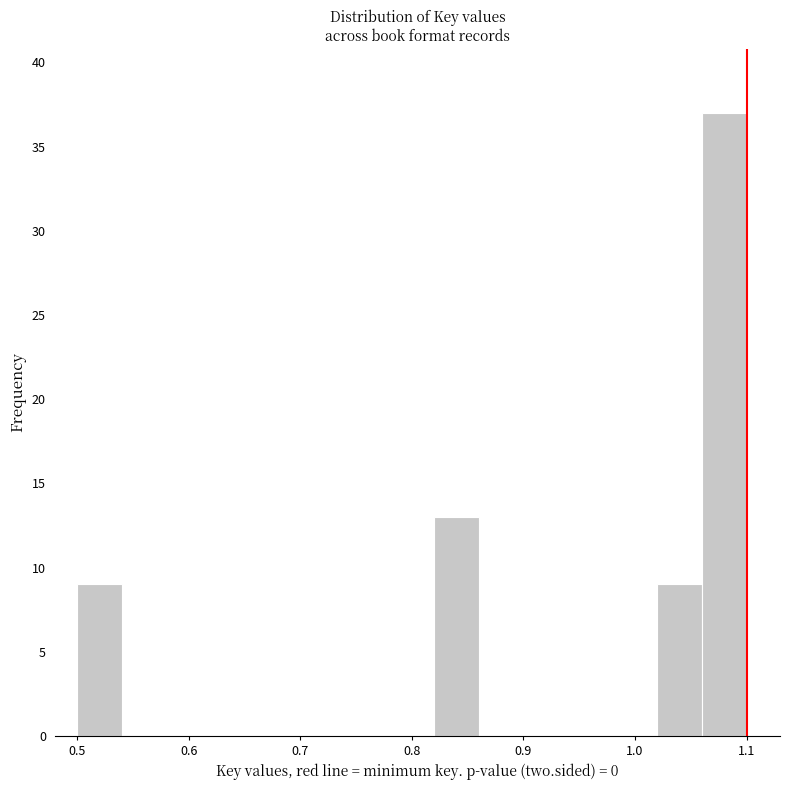

Reading left to right, transcribe this chart: for each bar, give the range it covers on the x-axis and its height. The values are not printed on the chart, so give them approximately, as read against the axis.

0.50 to 0.54: 9
0.54 to 0.58: 0
0.58 to 0.62: 0
0.62 to 0.66: 0
0.66 to 0.70: 0
0.70 to 0.74: 0
0.74 to 0.78: 0
0.78 to 0.82: 0
0.82 to 0.86: 13
0.86 to 0.90: 0
0.90 to 0.94: 0
0.94 to 0.98: 0
0.98 to 1.02: 0
1.02 to 1.06: 9
1.06 to 1.10: 37